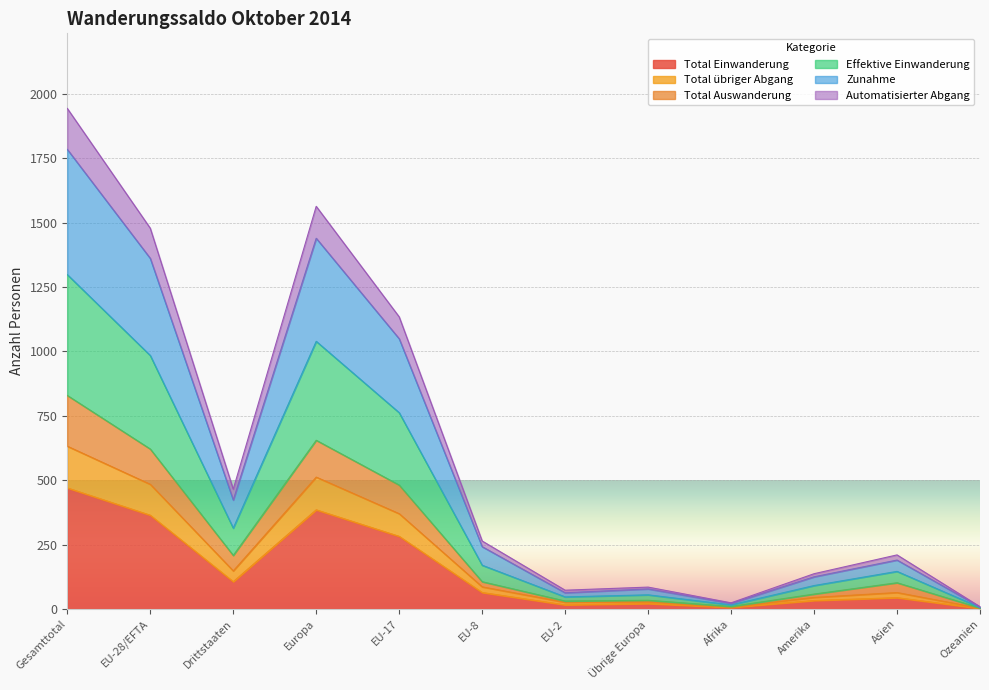

Which label corresponds to the largest value in the chart?

Gesamttotal